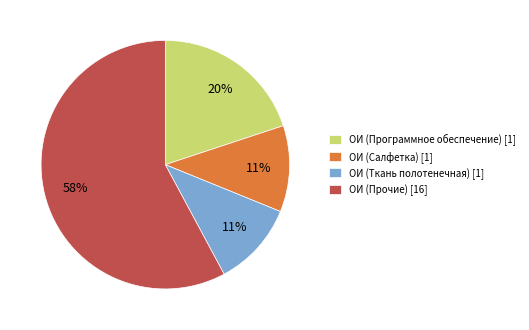

Which slice is the largest?

ОИ (Прочие) [16]